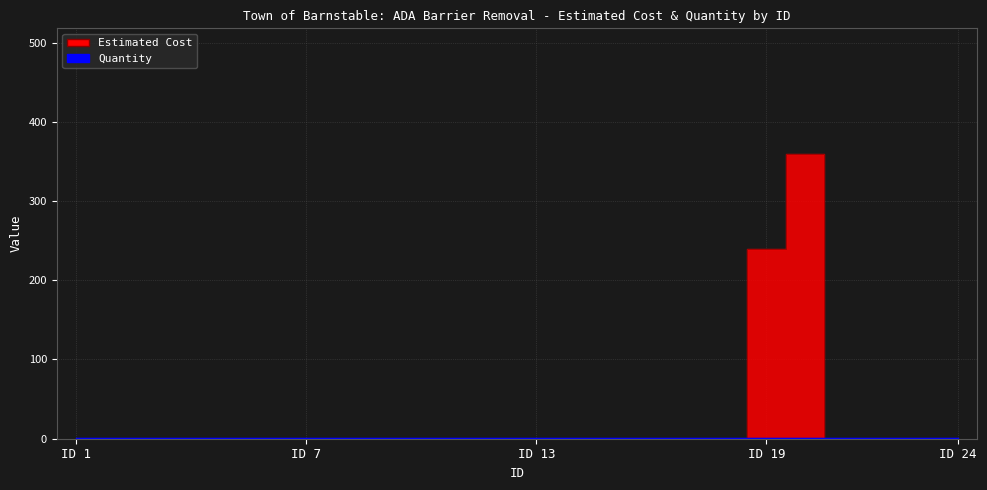

True or false: the data shows 240 at ID 19.

True